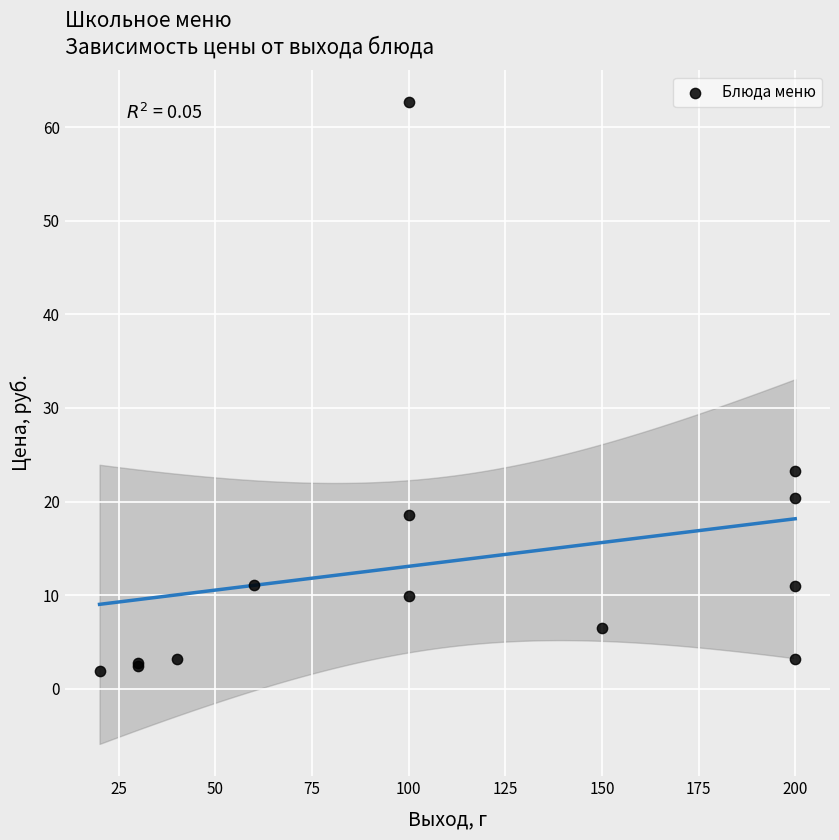

What Y value in the scatter plot is closest to 32?

23.2